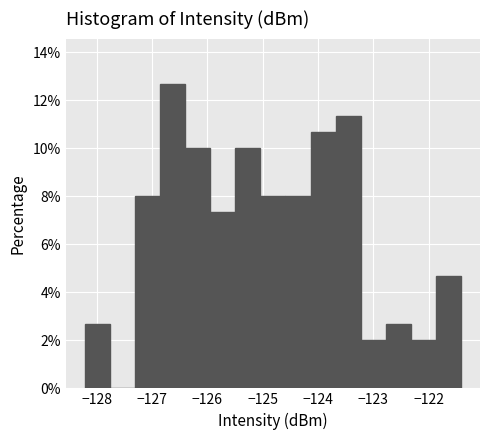

Over which range of the x-axis is the bar tallest?

-126.9 to -126.4